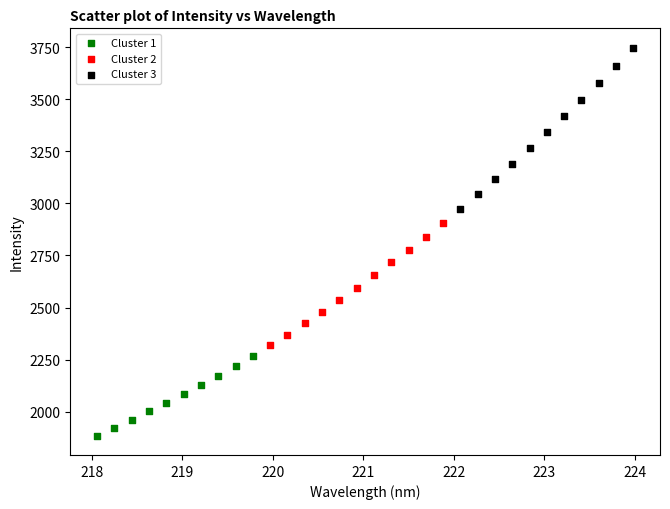

Which series has the widest spread of Y values?

Cluster 3